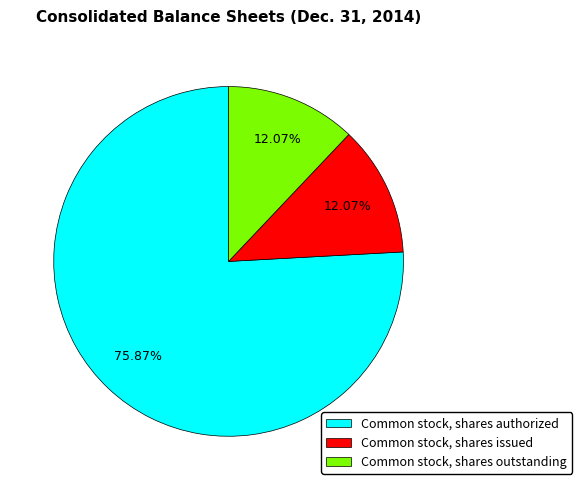

How many segments does this pie chart have?

3